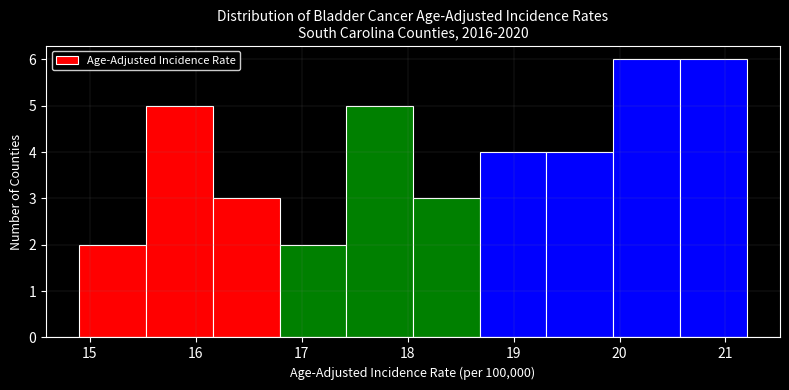

Reading left to right, transcribe this chart: for each bar, give the range it covers on the x-axis and its height. Neither the bar edges nor the heights are printed on the chart, so give them approximately, as read against the axes.

14.90 to 15.53: 2
15.53 to 16.16: 5
16.16 to 16.79: 3
16.79 to 17.42: 2
17.42 to 18.05: 5
18.05 to 18.68: 3
18.68 to 19.31: 4
19.31 to 19.94: 4
19.94 to 20.57: 6
20.57 to 21.20: 6